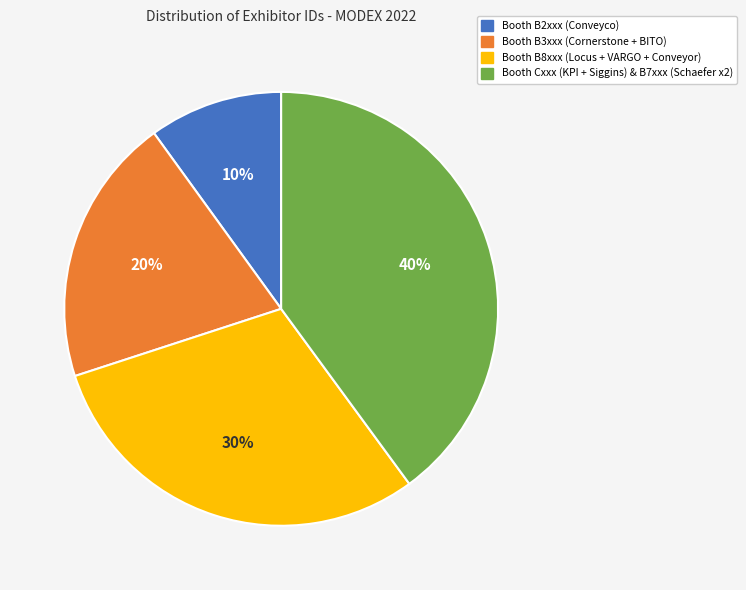

Is Booth B8xxx (Locus + VARGO + Conveyor) the majority of the pie?

No